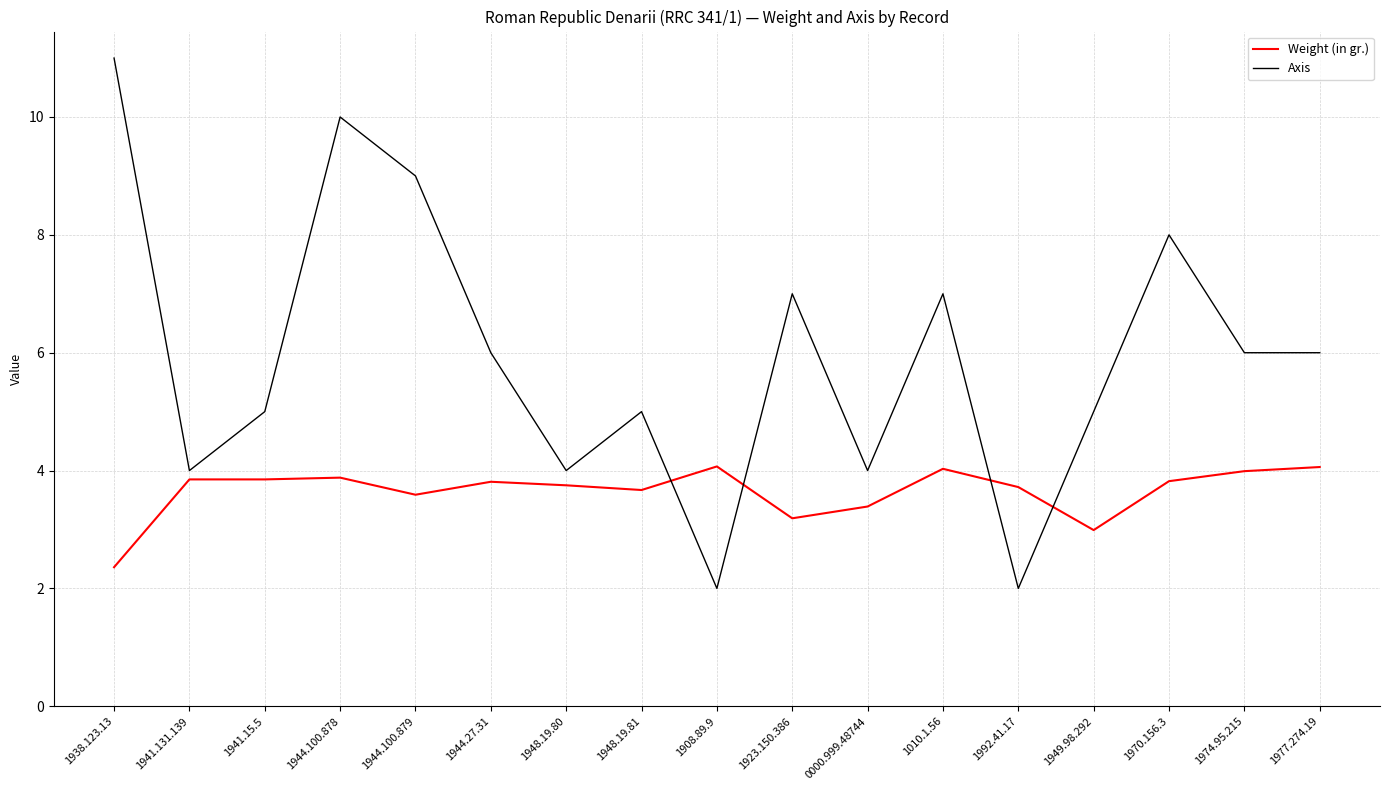

List the series in order of their peak value, highest first.

Axis, Weight (in gr.)